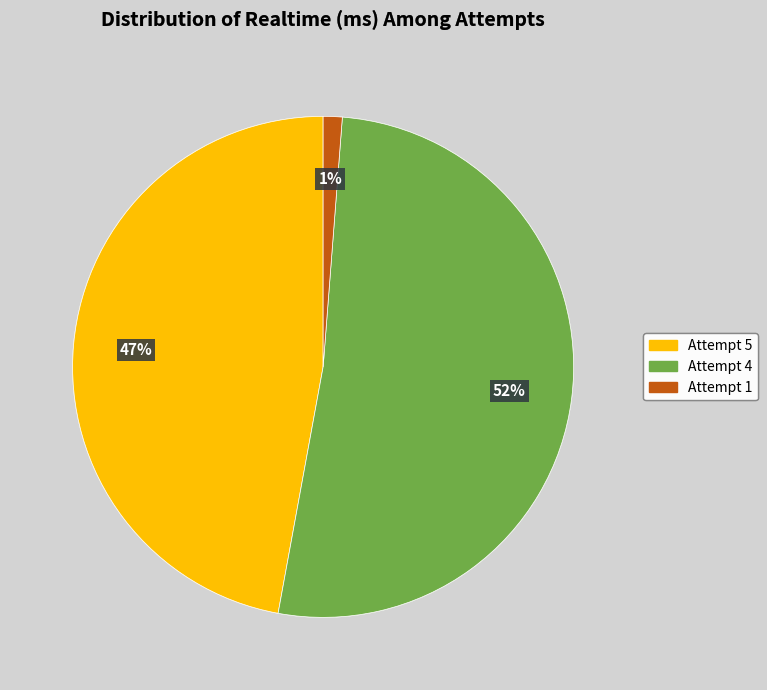

True or false: Attempt 4 accounts for 42% of the total.

False